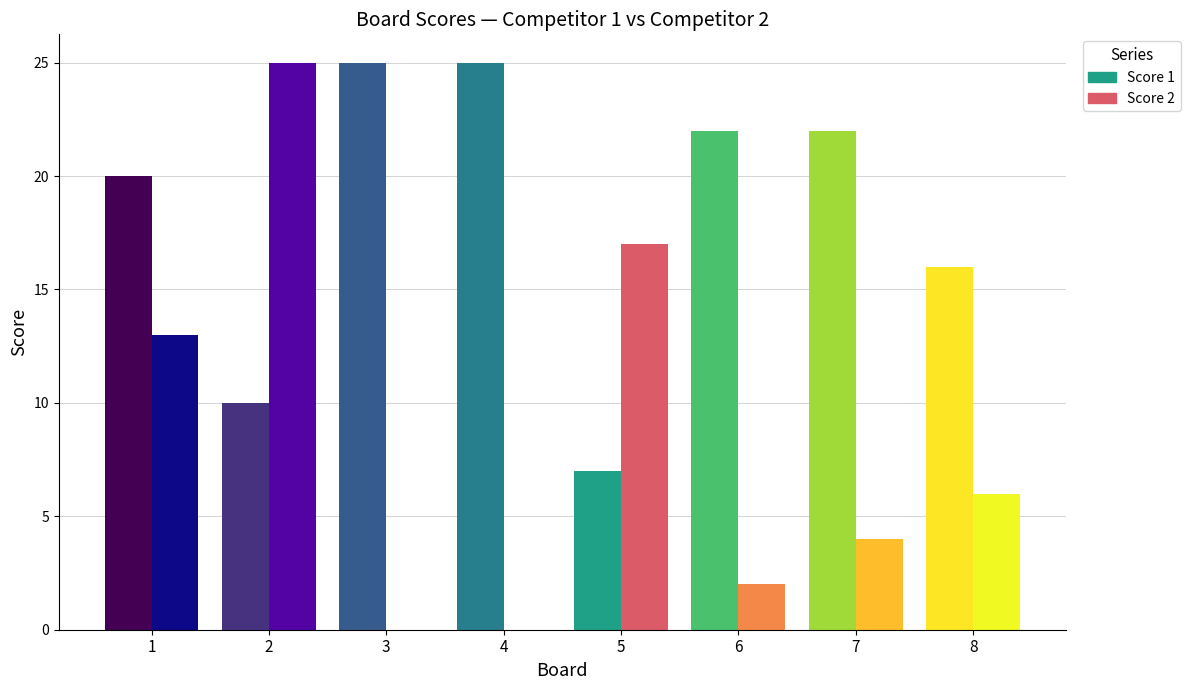

What is the average value of the Score 2 series?

8